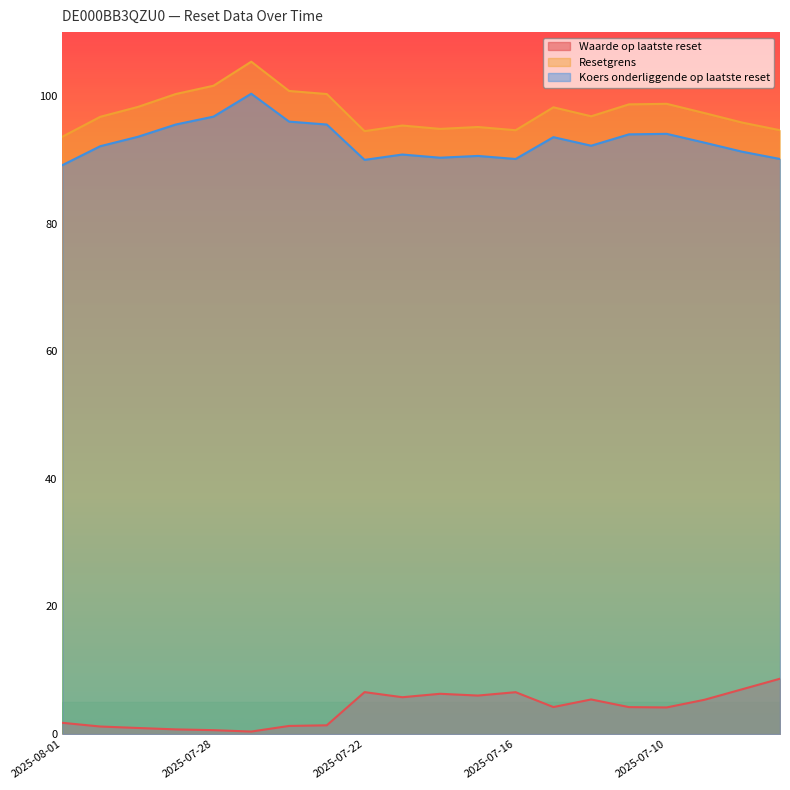

What is the difference between the Waarde op laatste reset values at 2025-07-25 and 2025-07-31?

0.8